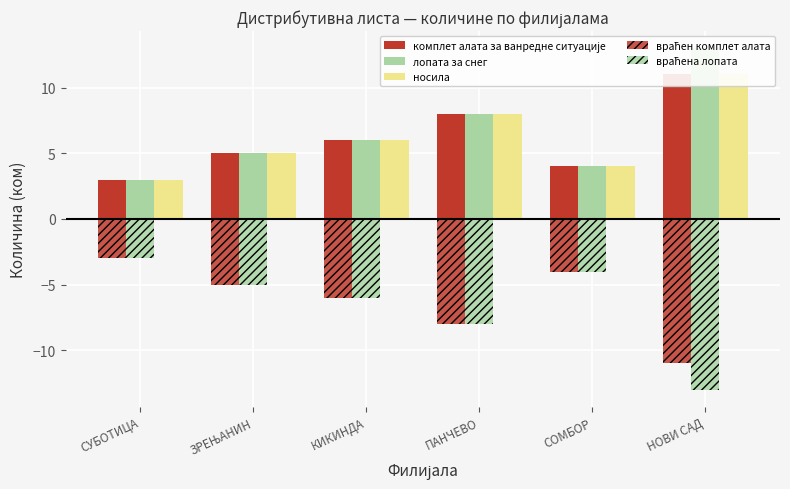

What position from the left is НОВИ САД?

6